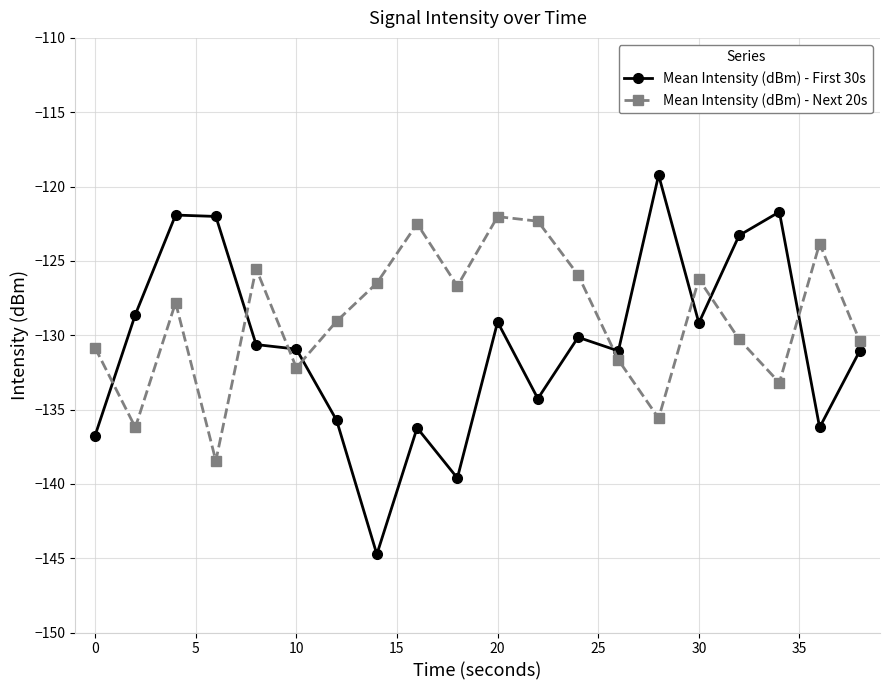

How many lines are shown in the chart?

2